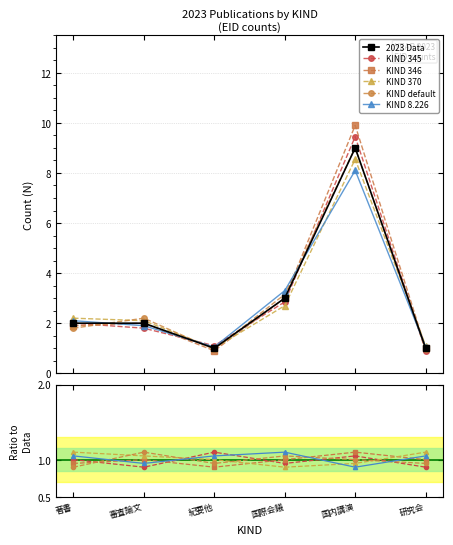

True or false: KIND 8.226 has a value of 1.1 at 国際会議.

True